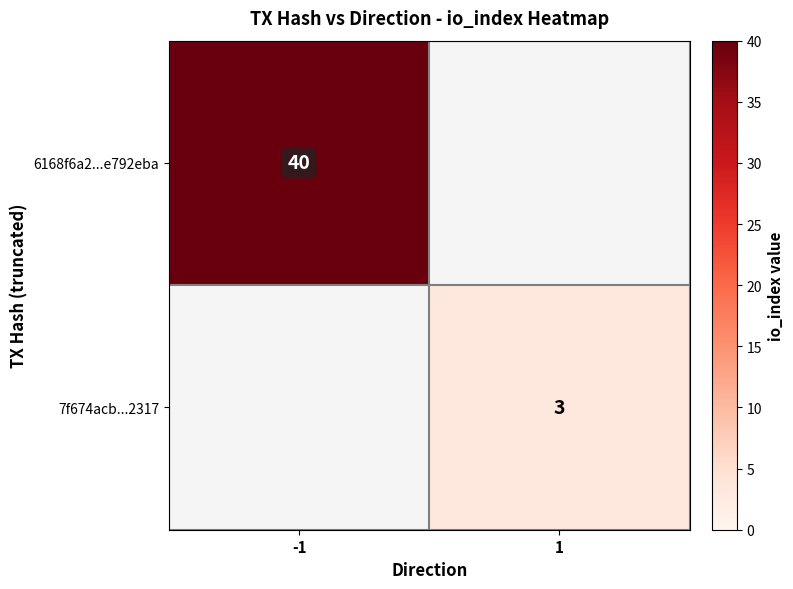

Which has a higher value, 1 or -1?

-1